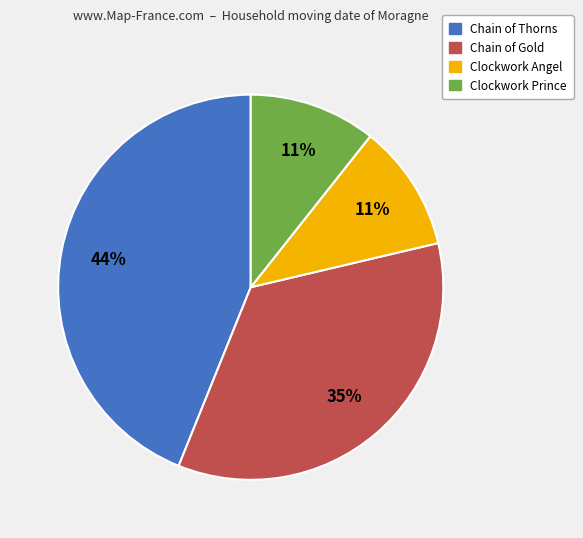

To the nearest percent, what portion does Clockwork Angel represent?

11%